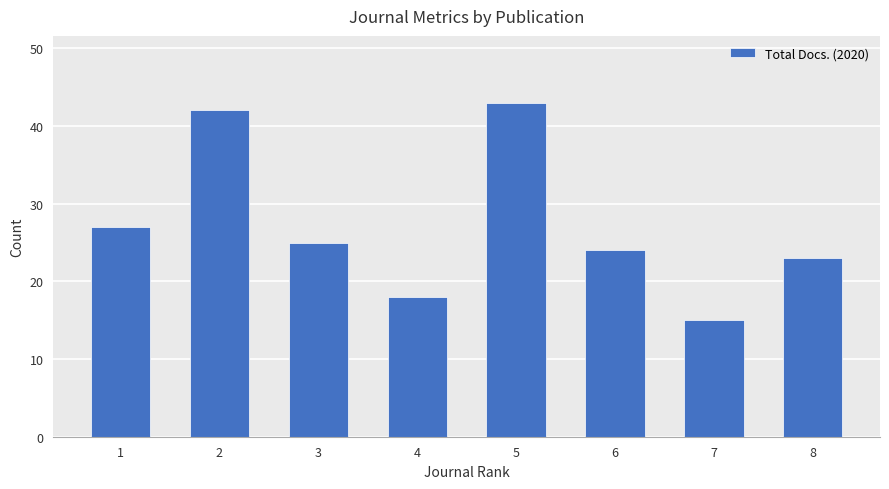

Read the value at 2, to the nearest 5.

40